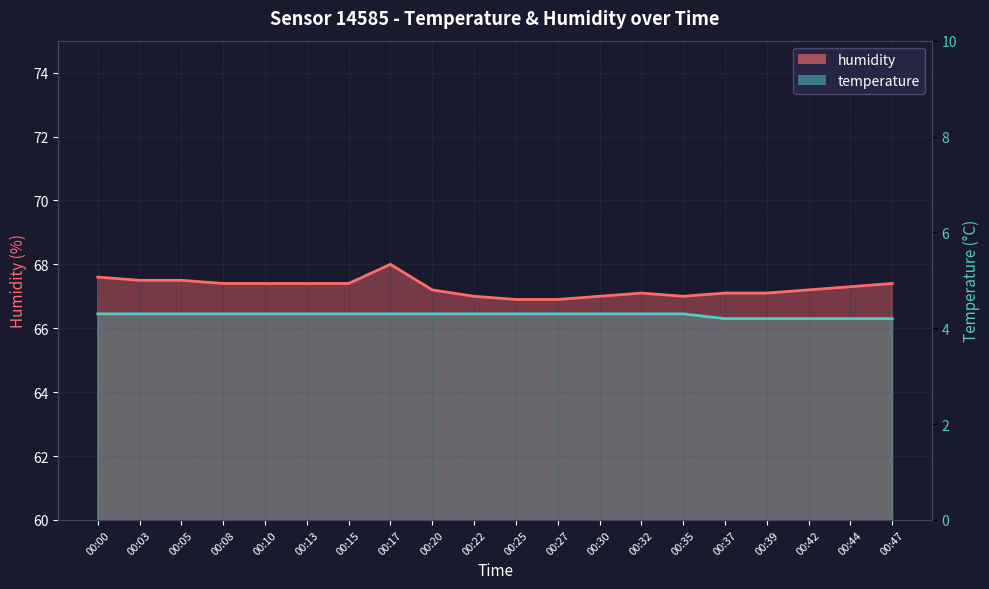

Reading left to right, what are all the values shown in this chart?

humidity: 67.6	67.5	67.5	67.4	67.4	67.4	67.4	68.0	67.2	67.0	66.9	66.9	67.0	67.1	67.0	67.1	67.1	67.2	67.3	67.4
temperature: 4.3	4.3	4.3	4.3	4.3	4.3	4.3	4.3	4.3	4.3	4.3	4.3	4.3	4.3	4.3	4.2	4.2	4.2	4.2	4.2